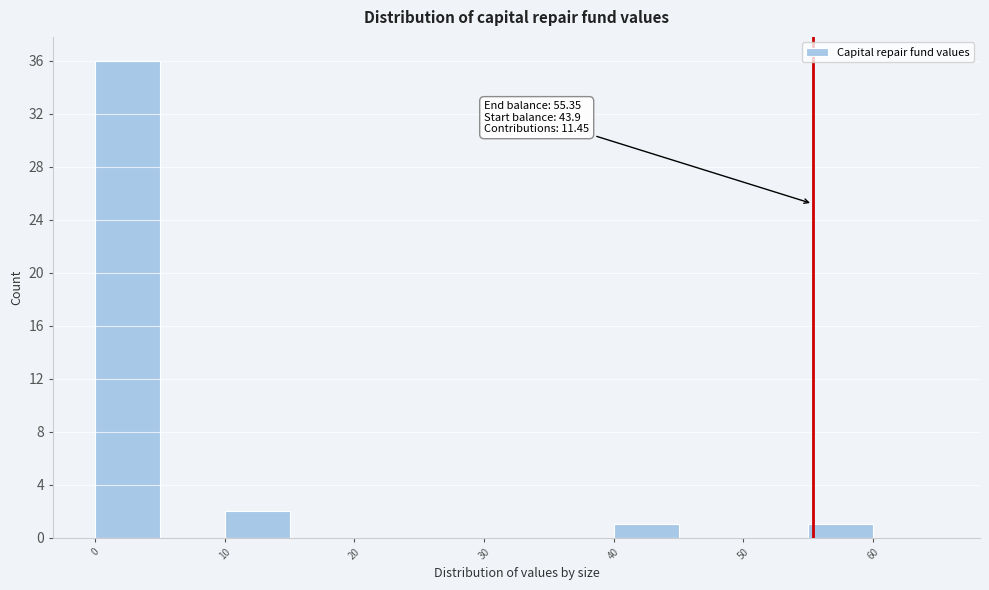

Over which range of the x-axis is the bar tallest?

0 to 5